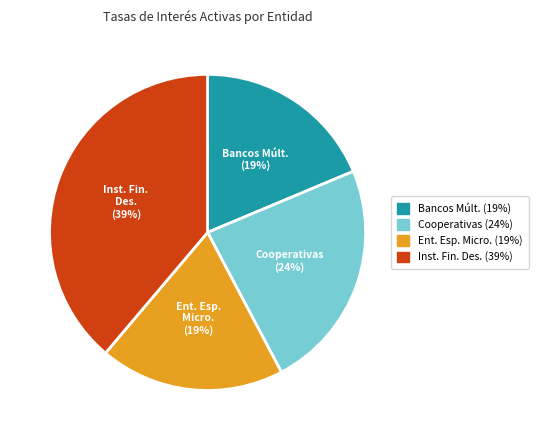

Does any single category account for the majority?

No